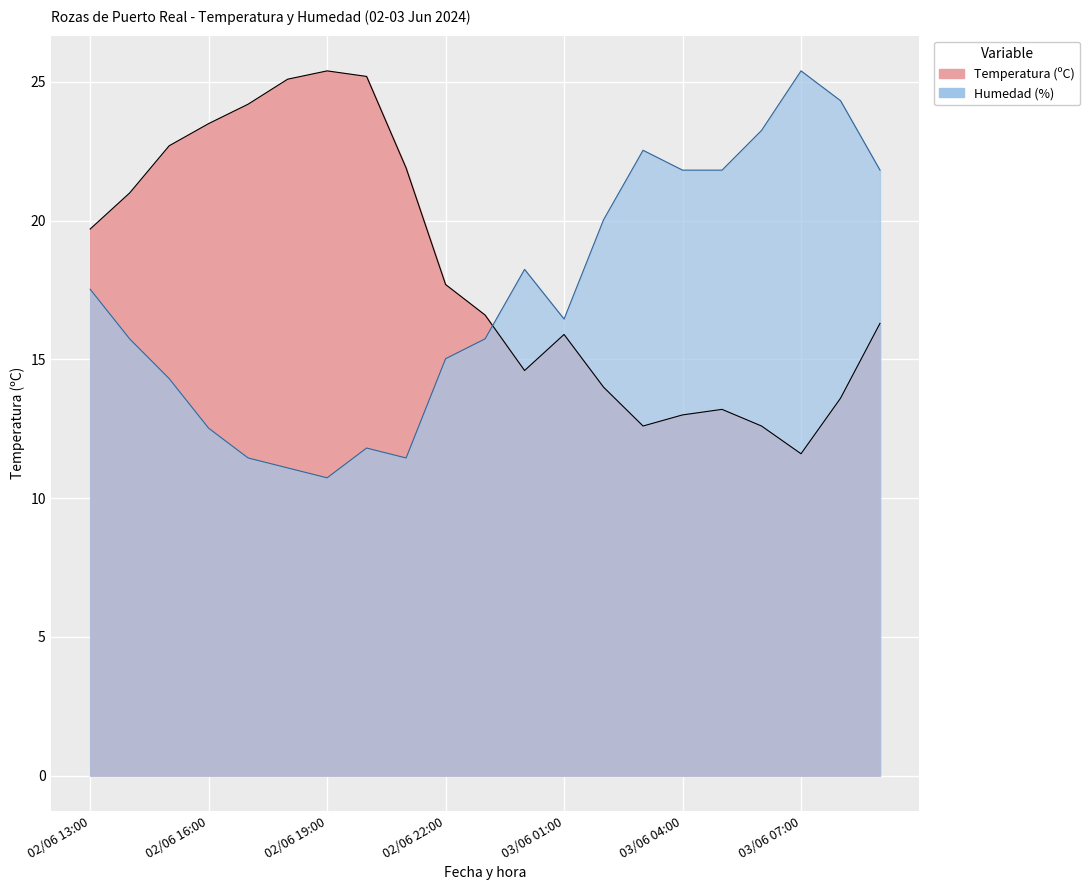

How many lines are shown in the chart?

2